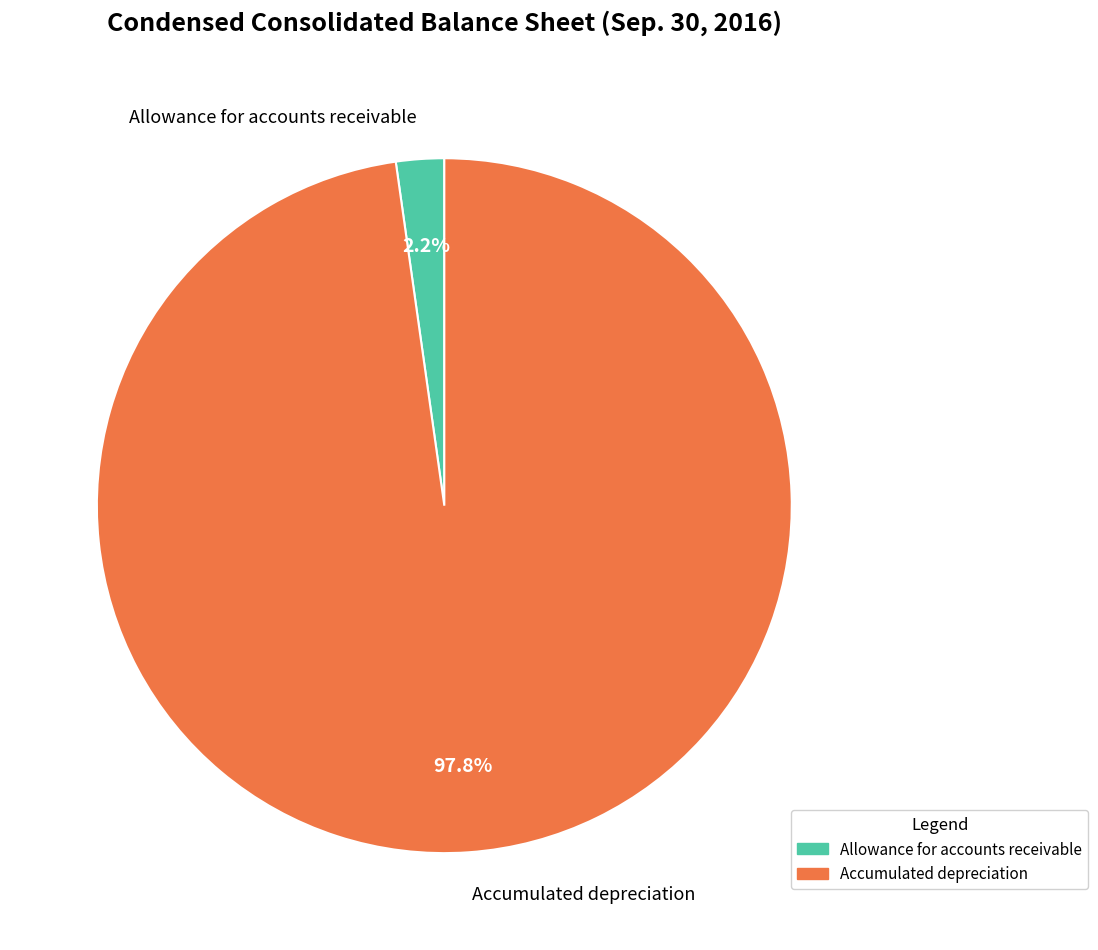

What percentage do Allowance for accounts receivable and Accumulated depreciation together represent?

100.0%